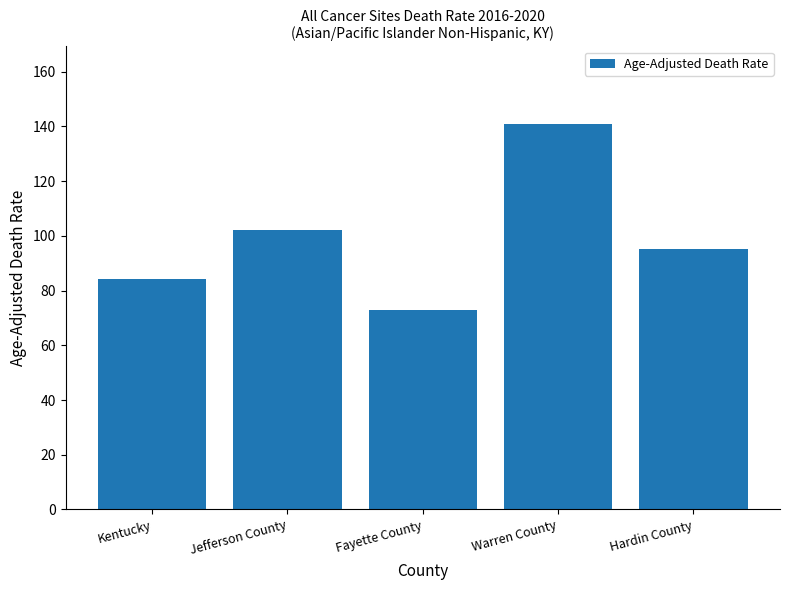

At which label does the data first exceed 95?

Jefferson County